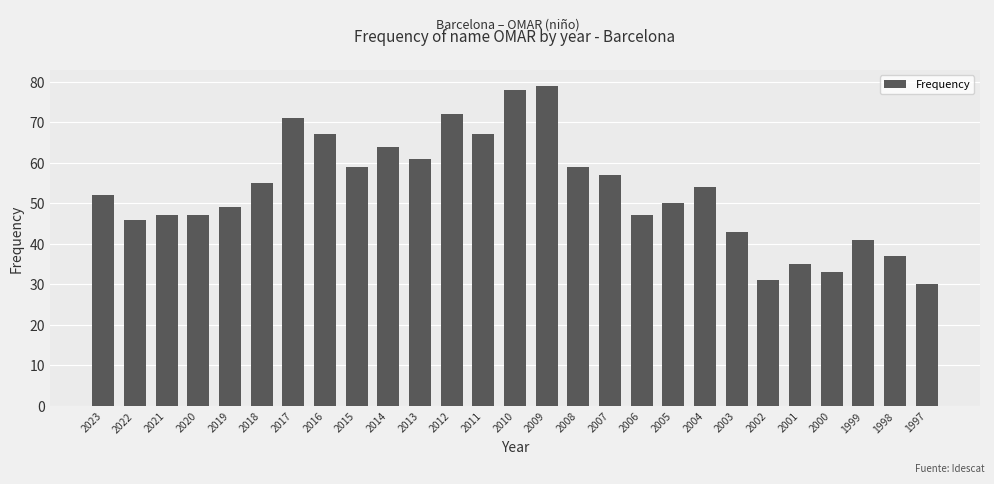

The value at 2001 is 55. True or false?

False